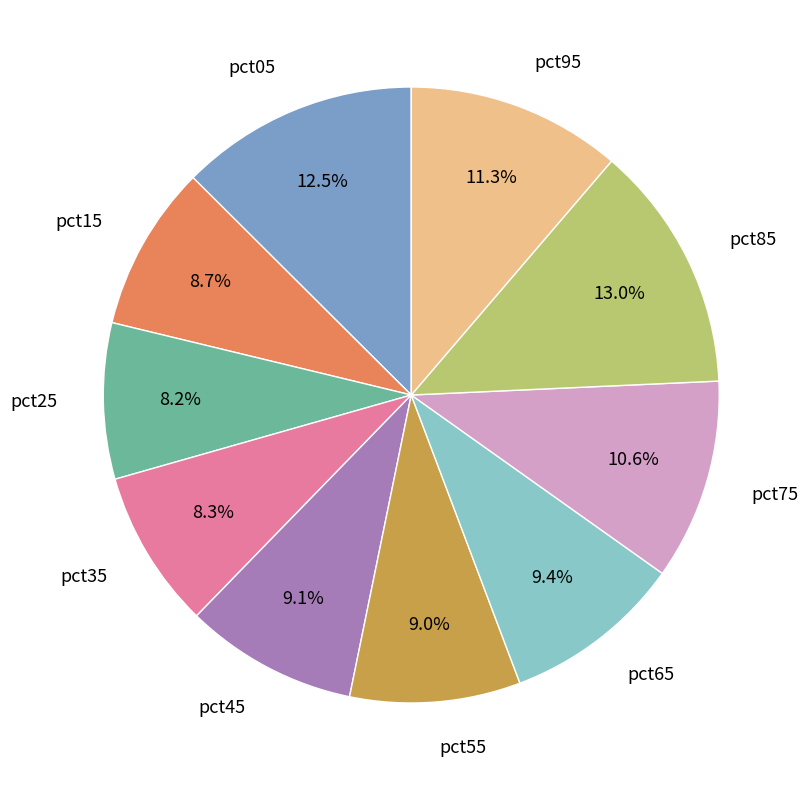

Combined, what portion of the pie is pct95 and pct25?

19.5%